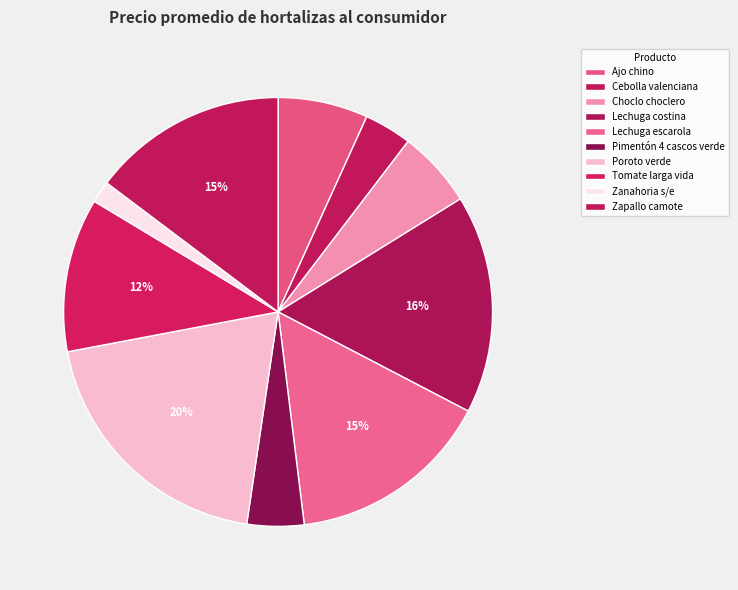

Which slice is the largest?

Poroto verde